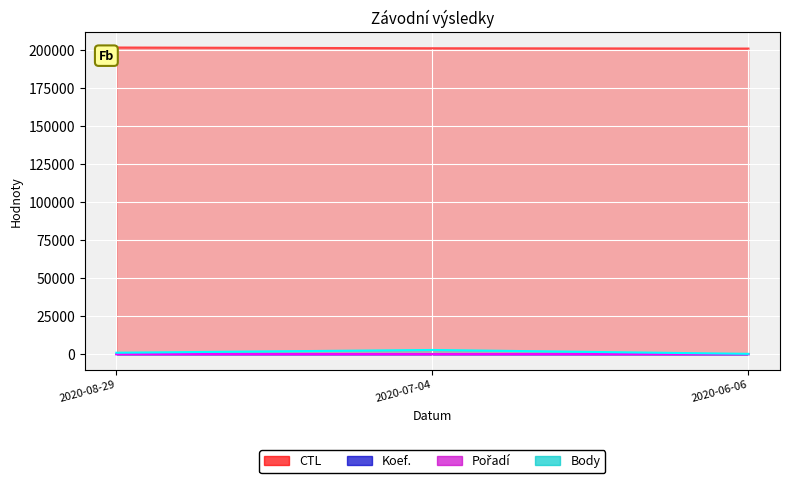

At which label does Koef. first exceed 7?

2020-07-04